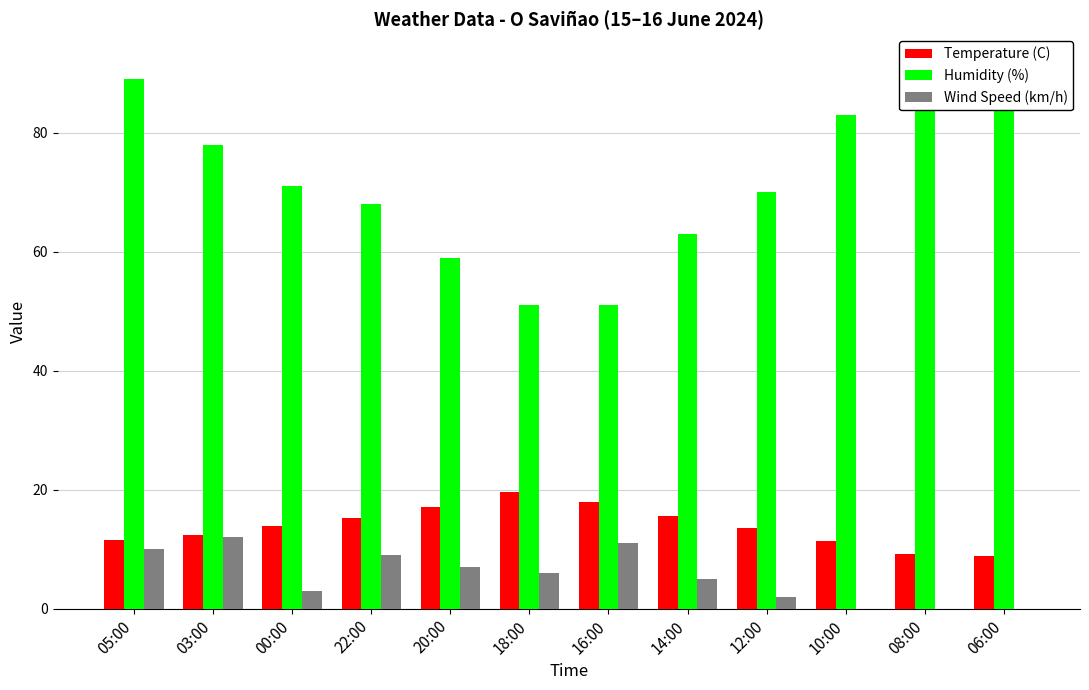

Reading right to left, extract all data points from this chart.

Temperature (C): 06:00=8.8	08:00=9.2	10:00=11.3	12:00=13.5	14:00=15.6	16:00=17.9	18:00=19.6	20:00=17.0	22:00=15.3	00:00=13.9	03:00=12.3	05:00=11.5
Humidity (%): 06:00=92.0	08:00=92.0	10:00=83.0	12:00=70.0	14:00=63.0	16:00=51.0	18:00=51.0	20:00=59.0	22:00=68.0	00:00=71.0	03:00=78.0	05:00=89.0
Wind Speed (km/h): 06:00=0.0	08:00=0.0	10:00=0.0	12:00=2.0	14:00=5.0	16:00=11.0	18:00=6.0	20:00=7.0	22:00=9.0	00:00=3.0	03:00=12.0	05:00=10.0